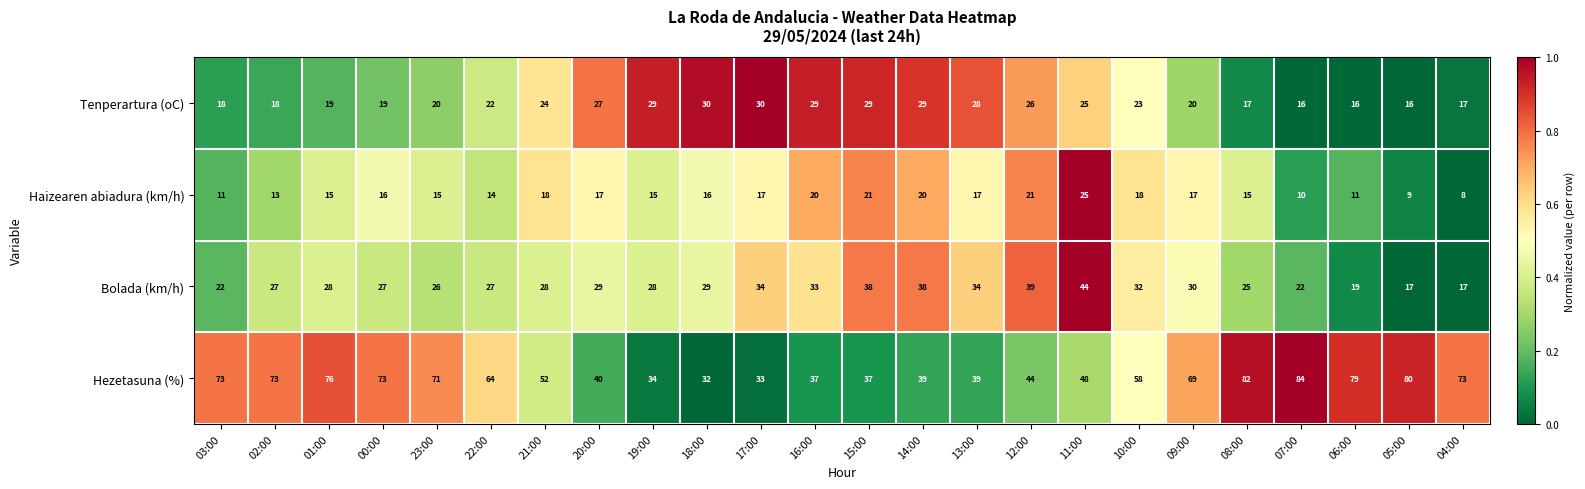

What is the spread (max minus min) of values at 15:00?

17